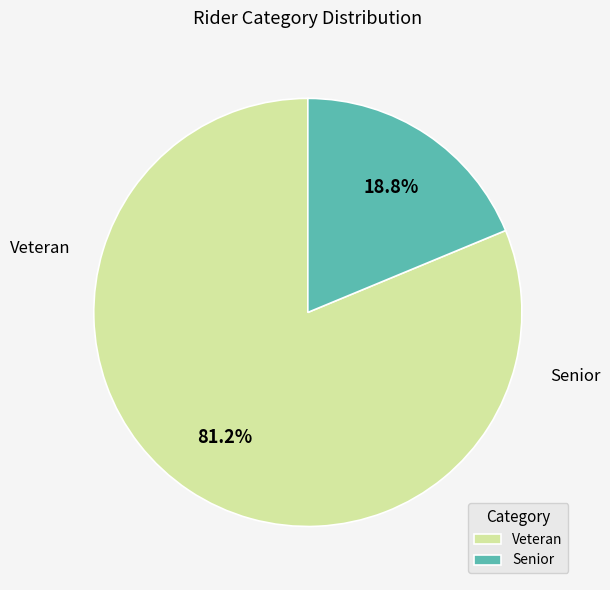

True or false: Senior accounts for 19% of the total.

True